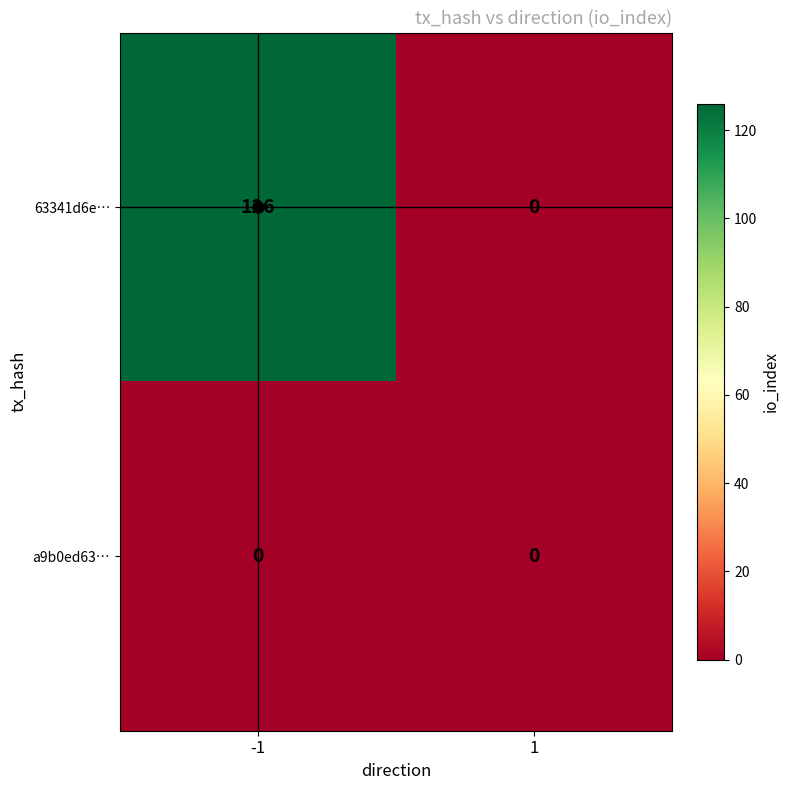

What is the difference between the maximum and minimum values in the 63341d6e… series?

126